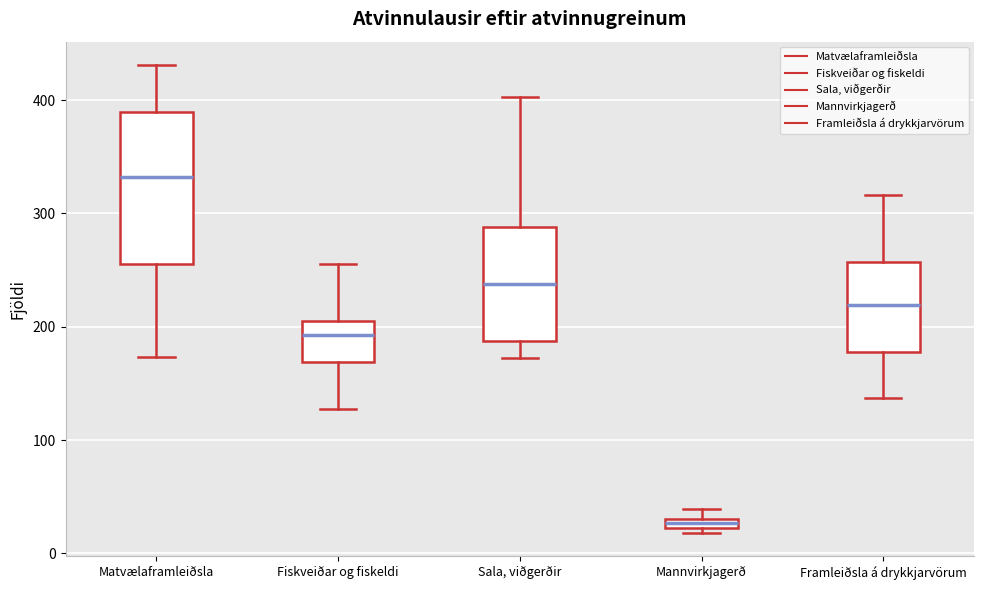

Where is the lower edge of the box for Mannvirkjagerð on the y-axis? The values are not printed on the chart, so give them approximately, as read against the axis.

20